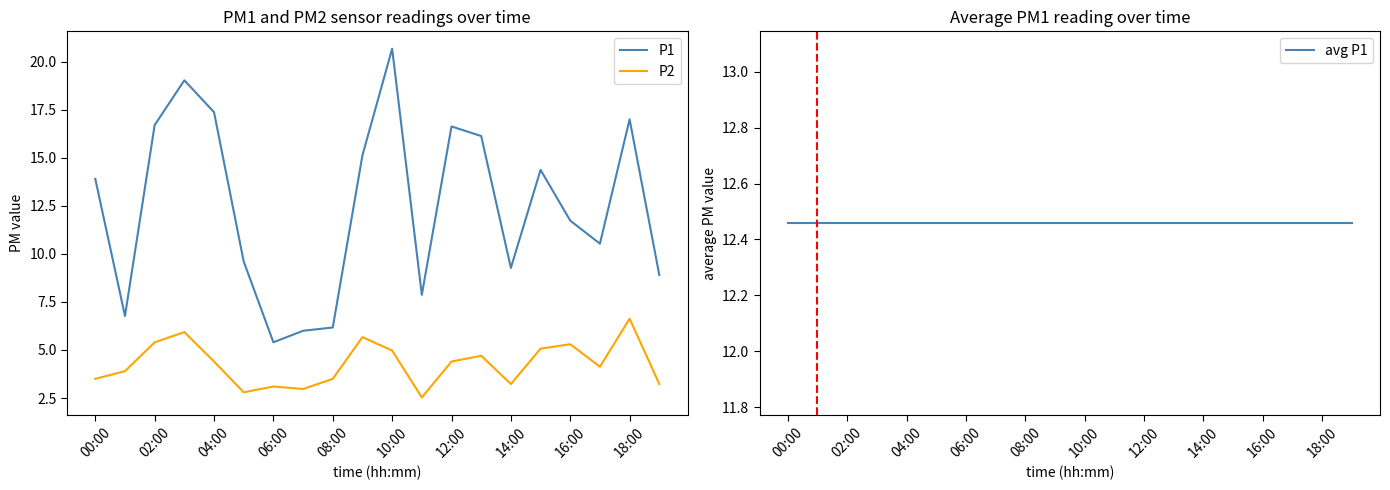

At which label does P2 reach its peak?

18:00